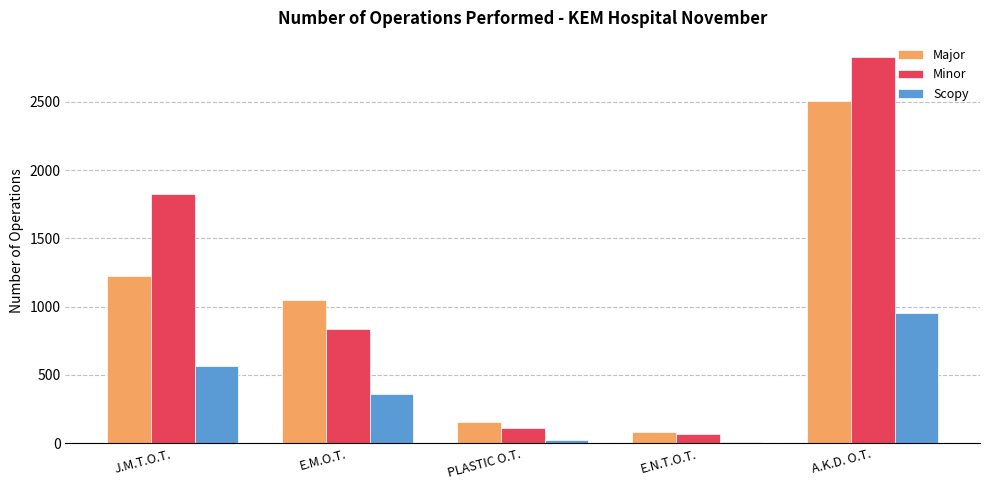

Which series changed the most between PLASTIC O.T. and A.K.D. O.T.?

Minor